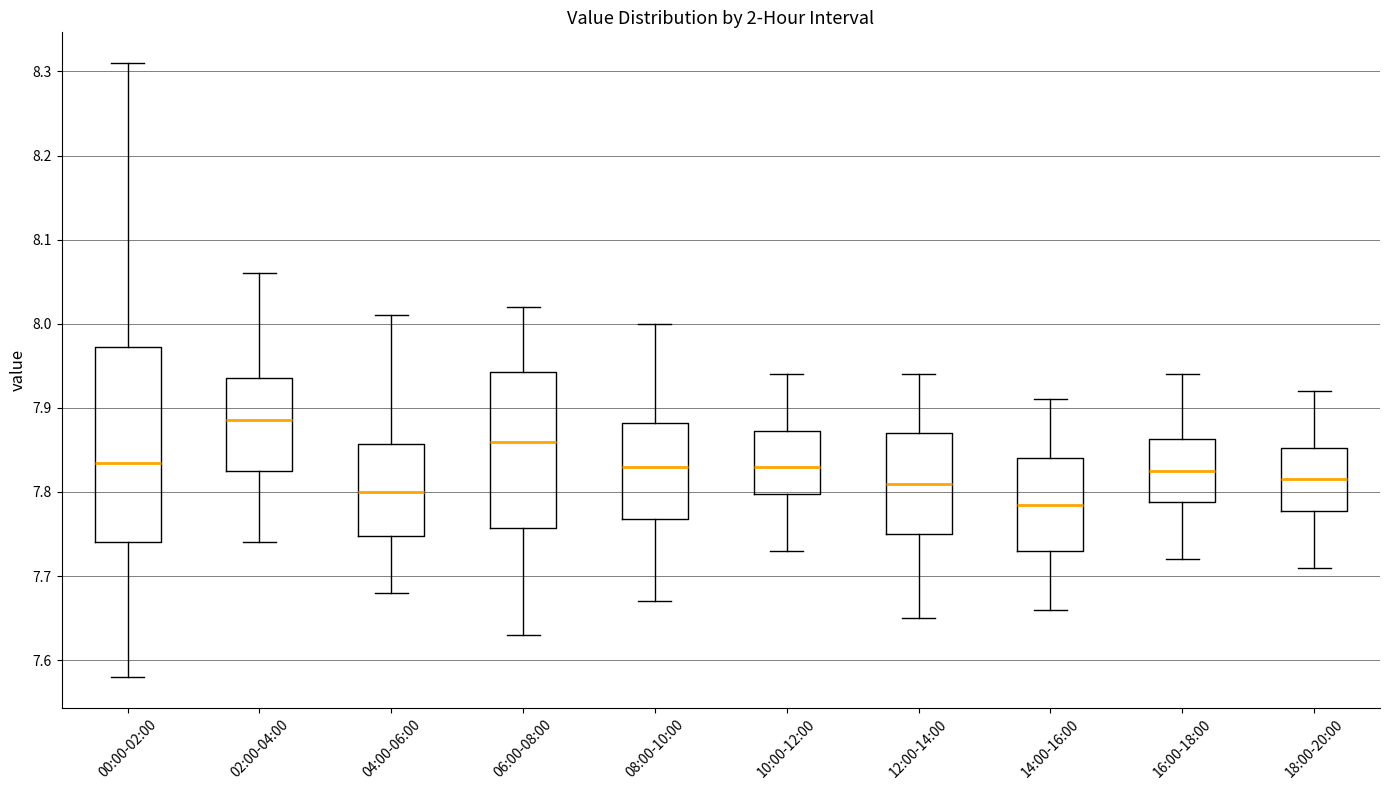

Which box is the tallest, from its lower edge to its upper edge?

00:00-02:00